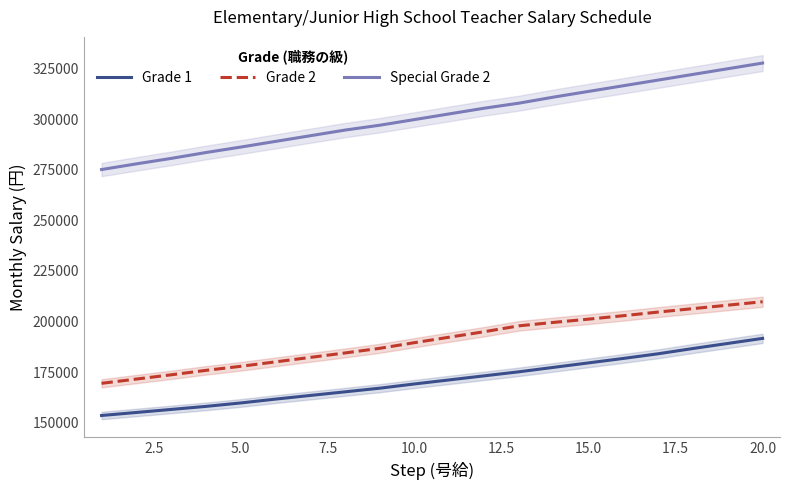

At how many categories does at least one series exceed 215471?

20